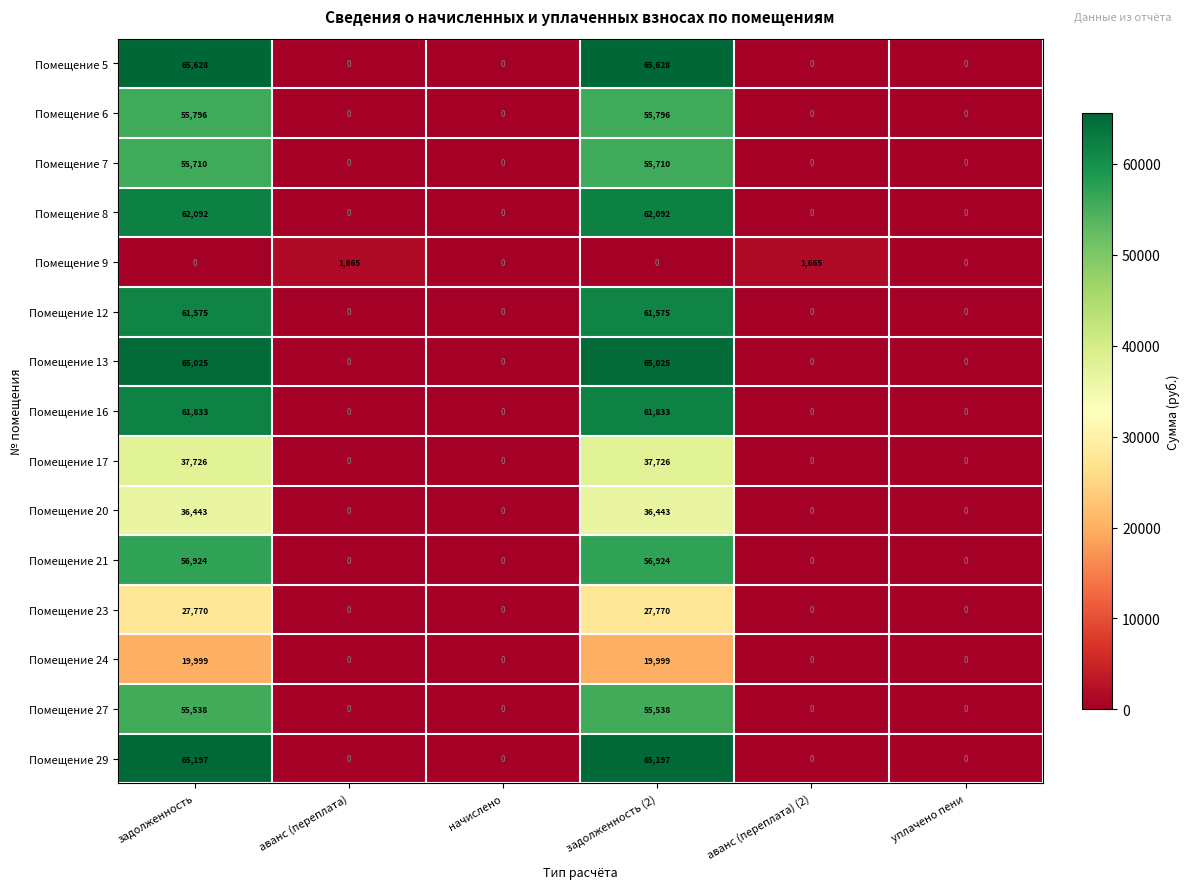

What is the difference between the maximum and minimum values in the Помещение 20 series?

36443